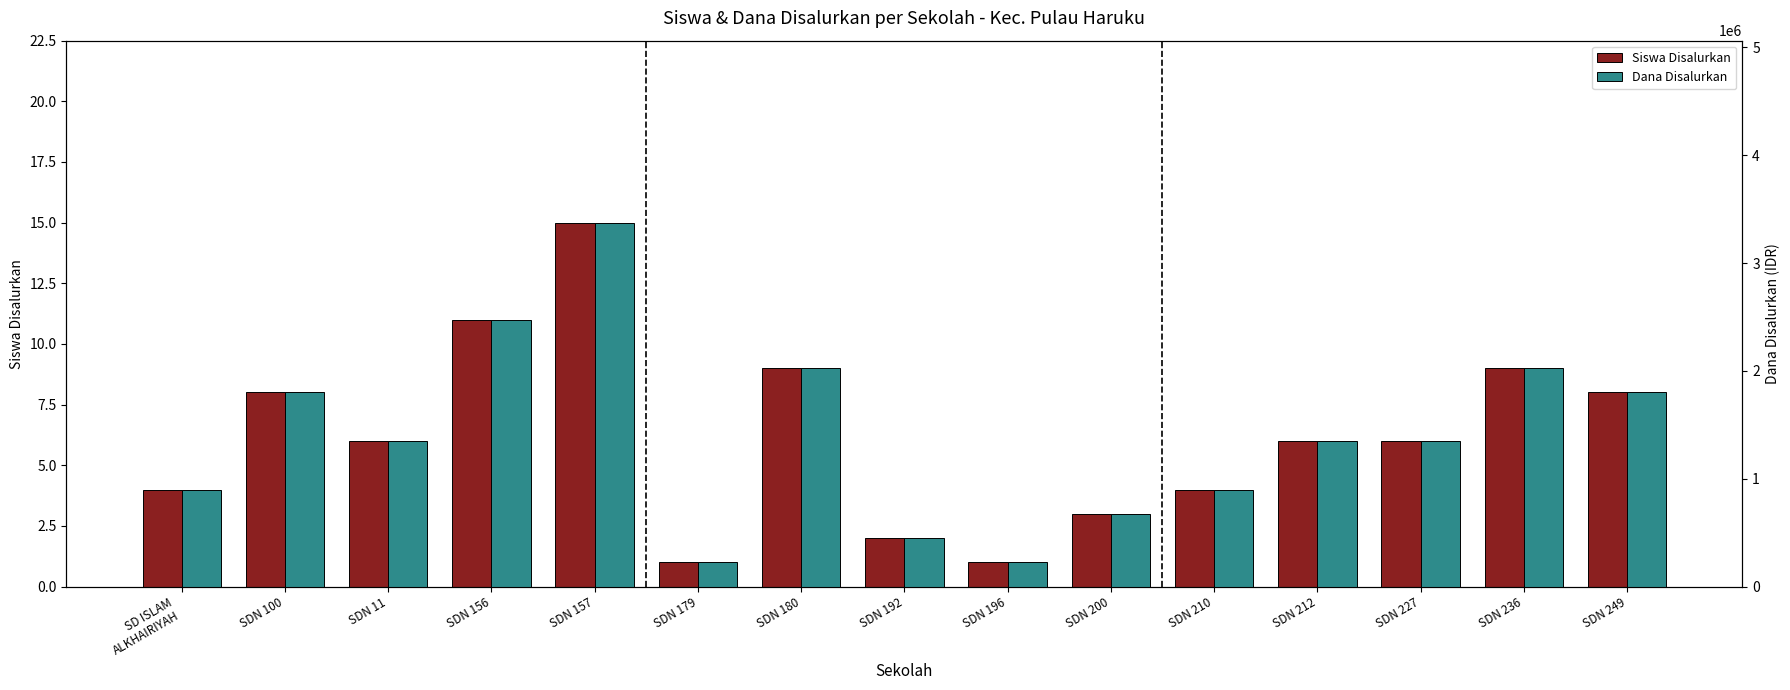

What is the lowest value of the Dana Disalurkan series?

225000